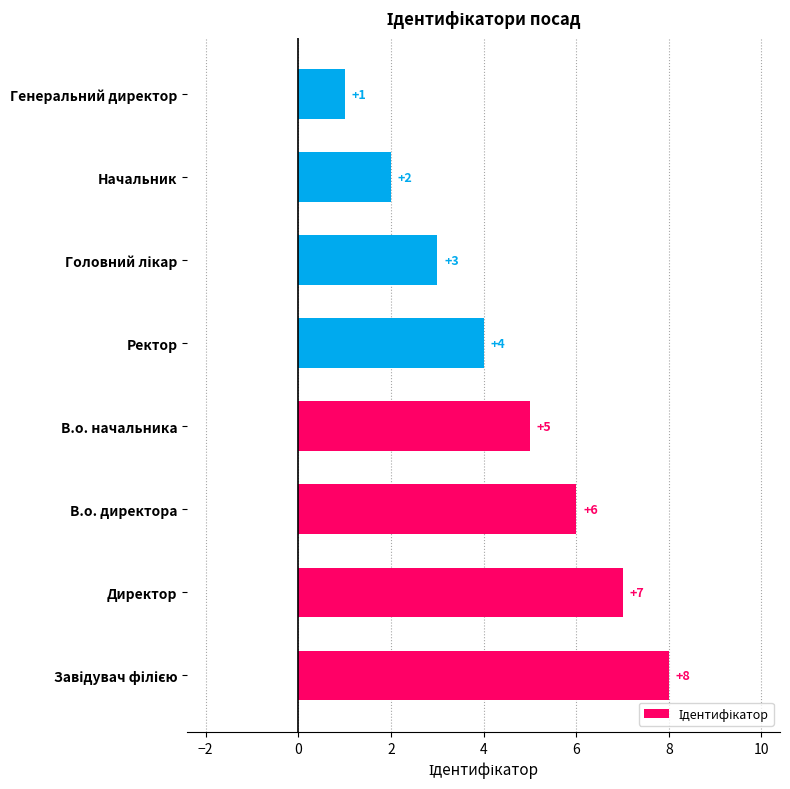

Between Генеральний директор and Начальник, which is larger?

Начальник